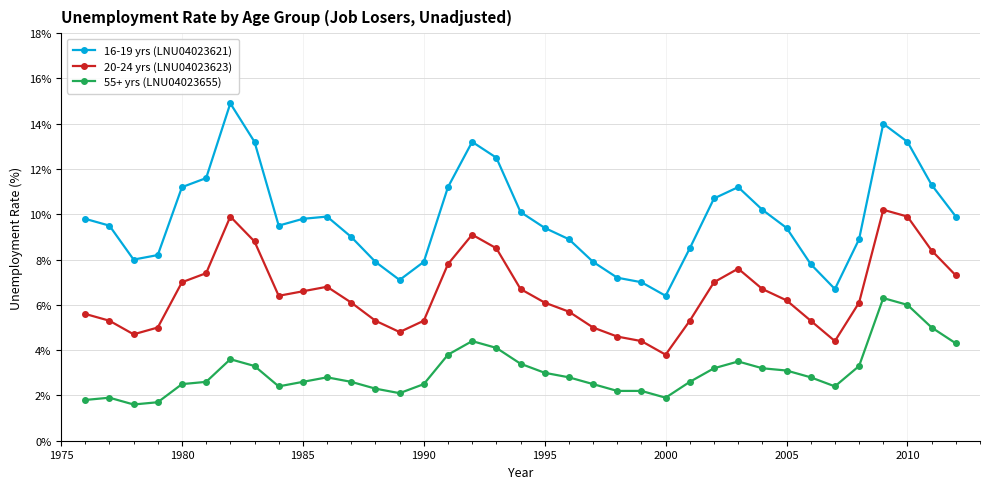

What is the minimum value for 55+ yrs (LNU04023655)?

1.6